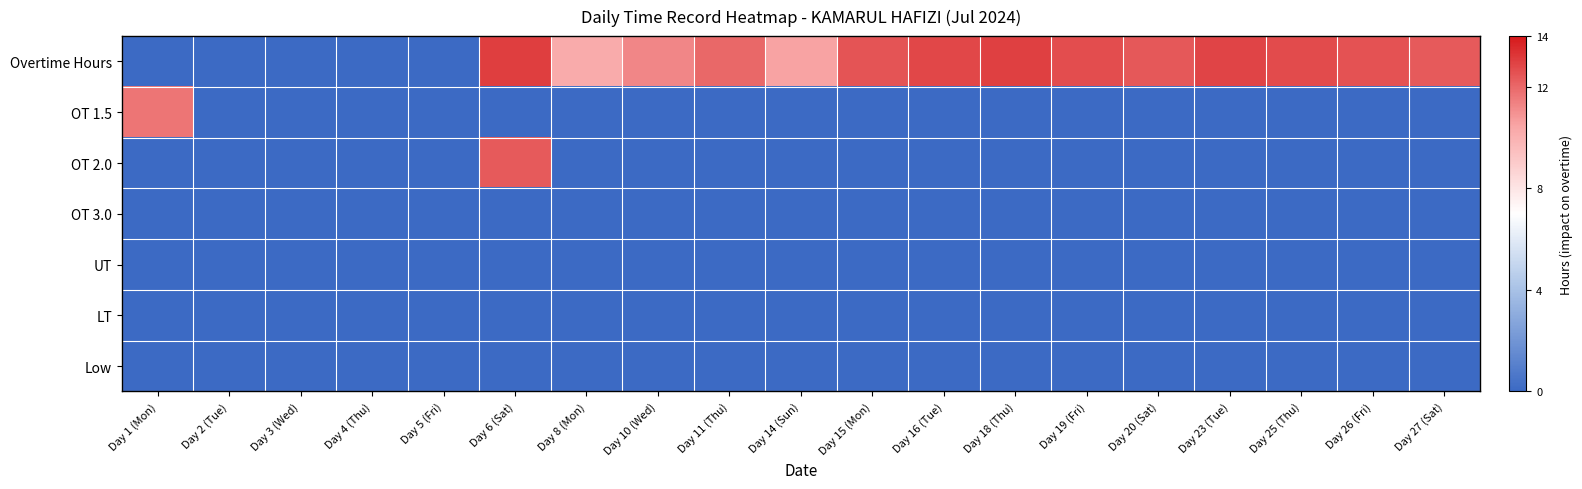

Reading left to right, transcribe all the data shown in this chart.

Overtime Hours: Day 1 (Mon)=0.0	Day 2 (Tue)=0.0	Day 3 (Wed)=0.0	Day 4 (Thu)=0.0	Day 5 (Fri)=0.0	Day 6 (Sat)=13.1	Day 8 (Mon)=10.2	Day 10 (Wed)=11.3	Day 11 (Thu)=12.0	Day 14 (Sun)=10.5	Day 15 (Mon)=12.5	Day 16 (Tue)=12.8	Day 18 (Thu)=13.0	Day 19 (Fri)=12.6	Day 20 (Sat)=12.4	Day 23 (Tue)=12.9	Day 25 (Thu)=12.7	Day 26 (Fri)=12.5	Day 27 (Sat)=12.3
OT 1.5: Day 1 (Mon)=11.7	Day 2 (Tue)=0.0	Day 3 (Wed)=0.0	Day 4 (Thu)=0.0	Day 5 (Fri)=0.0	Day 6 (Sat)=0.0	Day 8 (Mon)=0.0	Day 10 (Wed)=0.0	Day 11 (Thu)=0.0	Day 14 (Sun)=0.0	Day 15 (Mon)=0.0	Day 16 (Tue)=0.0	Day 18 (Thu)=0.0	Day 19 (Fri)=0.0	Day 20 (Sat)=0.0	Day 23 (Tue)=0.0	Day 25 (Thu)=0.0	Day 26 (Fri)=0.0	Day 27 (Sat)=0.0
OT 2.0: Day 1 (Mon)=0.0	Day 2 (Tue)=0.0	Day 3 (Wed)=0.0	Day 4 (Thu)=0.0	Day 5 (Fri)=0.0	Day 6 (Sat)=12.3	Day 8 (Mon)=0.0	Day 10 (Wed)=0.0	Day 11 (Thu)=0.0	Day 14 (Sun)=0.0	Day 15 (Mon)=0.0	Day 16 (Tue)=0.0	Day 18 (Thu)=0.0	Day 19 (Fri)=0.0	Day 20 (Sat)=0.0	Day 23 (Tue)=0.0	Day 25 (Thu)=0.0	Day 26 (Fri)=0.0	Day 27 (Sat)=0.0
OT 3.0: Day 1 (Mon)=0.0	Day 2 (Tue)=0.0	Day 3 (Wed)=0.0	Day 4 (Thu)=0.0	Day 5 (Fri)=0.0	Day 6 (Sat)=0.0	Day 8 (Mon)=0.0	Day 10 (Wed)=0.0	Day 11 (Thu)=0.0	Day 14 (Sun)=0.0	Day 15 (Mon)=0.0	Day 16 (Tue)=0.0	Day 18 (Thu)=0.0	Day 19 (Fri)=0.0	Day 20 (Sat)=0.0	Day 23 (Tue)=0.0	Day 25 (Thu)=0.0	Day 26 (Fri)=0.0	Day 27 (Sat)=0.0
UT: Day 1 (Mon)=0.0	Day 2 (Tue)=0.0	Day 3 (Wed)=0.0	Day 4 (Thu)=0.0	Day 5 (Fri)=0.0	Day 6 (Sat)=0.0	Day 8 (Mon)=0.0	Day 10 (Wed)=0.0	Day 11 (Thu)=0.0	Day 14 (Sun)=0.0	Day 15 (Mon)=0.0	Day 16 (Tue)=0.0	Day 18 (Thu)=0.0	Day 19 (Fri)=0.0	Day 20 (Sat)=0.0	Day 23 (Tue)=0.0	Day 25 (Thu)=0.0	Day 26 (Fri)=0.0	Day 27 (Sat)=0.0
LT: Day 1 (Mon)=0.0	Day 2 (Tue)=0.0	Day 3 (Wed)=0.0	Day 4 (Thu)=0.0	Day 5 (Fri)=0.0	Day 6 (Sat)=0.0	Day 8 (Mon)=0.0	Day 10 (Wed)=0.0	Day 11 (Thu)=0.0	Day 14 (Sun)=0.0	Day 15 (Mon)=0.0	Day 16 (Tue)=0.0	Day 18 (Thu)=0.0	Day 19 (Fri)=0.0	Day 20 (Sat)=0.0	Day 23 (Tue)=0.0	Day 25 (Thu)=0.0	Day 26 (Fri)=0.0	Day 27 (Sat)=0.0
Low: Day 1 (Mon)=0.0	Day 2 (Tue)=0.0	Day 3 (Wed)=0.0	Day 4 (Thu)=0.0	Day 5 (Fri)=0.0	Day 6 (Sat)=0.0	Day 8 (Mon)=0.0	Day 10 (Wed)=0.0	Day 11 (Thu)=0.0	Day 14 (Sun)=0.0	Day 15 (Mon)=0.0	Day 16 (Tue)=0.0	Day 18 (Thu)=0.0	Day 19 (Fri)=0.0	Day 20 (Sat)=0.0	Day 23 (Tue)=0.0	Day 25 (Thu)=0.0	Day 26 (Fri)=0.0	Day 27 (Sat)=0.0